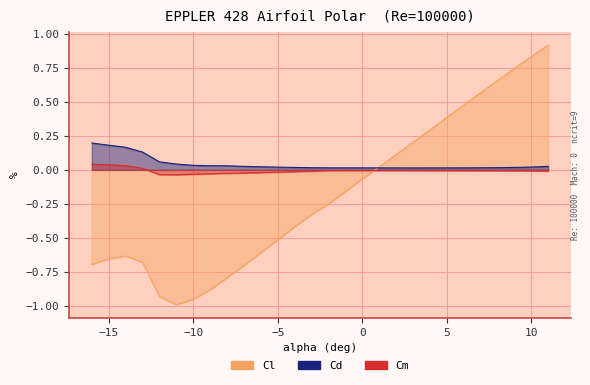

Reading left to right, transcribe all the data shown in this chart.

Cl: -16=-0.7	-15=-0.7	-14=-0.6	-13=-0.7	-12=-0.9	-11=-1.0	-10=-1.0	-9=-0.9	-8=-0.8	-7=-0.7	-6=-0.6	-5=-0.5	-4=-0.4	-3=-0.3	-2=-0.3	-1=-0.2	0=-0.1	1=0.0	2=0.1	3=0.2	4=0.3	5=0.4	6=0.5	7=0.6	8=0.7	9=0.7	10=0.8	11=0.9
Cd: -16=0.2	-15=0.2	-14=0.2	-13=0.1	-12=0.1	-11=0.0	-10=0.0	-9=0.0	-8=0.0	-7=0.0	-6=0.0	-5=0.0	-4=0.0	-3=0.0	-2=0.0	-1=0.0	0=0.0	1=0.0	2=0.0	3=0.0	4=0.0	5=0.0	6=0.0	7=0.0	8=0.0	9=0.0	10=0.0	11=0.0
Cm: -16=0.0	-15=0.0	-14=0.0	-13=0.0	-12=-0.0	-11=-0.0	-10=-0.0	-9=-0.0	-8=-0.0	-7=-0.0	-6=-0.0	-5=-0.0	-4=-0.0	-3=-0.0	-2=-0.0	-1=-0.0	0=-0.0	1=-0.0	2=-0.0	3=-0.0	4=-0.0	5=-0.0	6=-0.0	7=-0.0	8=-0.0	9=-0.0	10=-0.0	11=-0.0